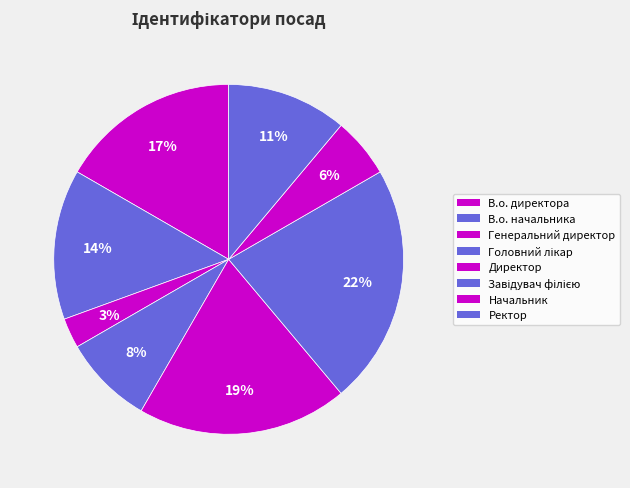

What portion of the pie excludes Директор?

80.6%